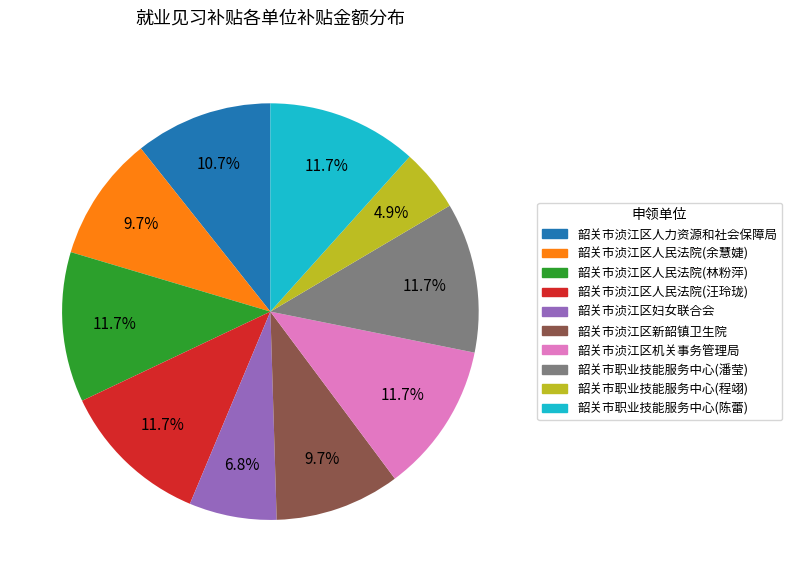

Which has a higher value, 韶关市浈江区机关事务管理局 or 韶关市浈江区人力资源和社会保障局?

韶关市浈江区机关事务管理局